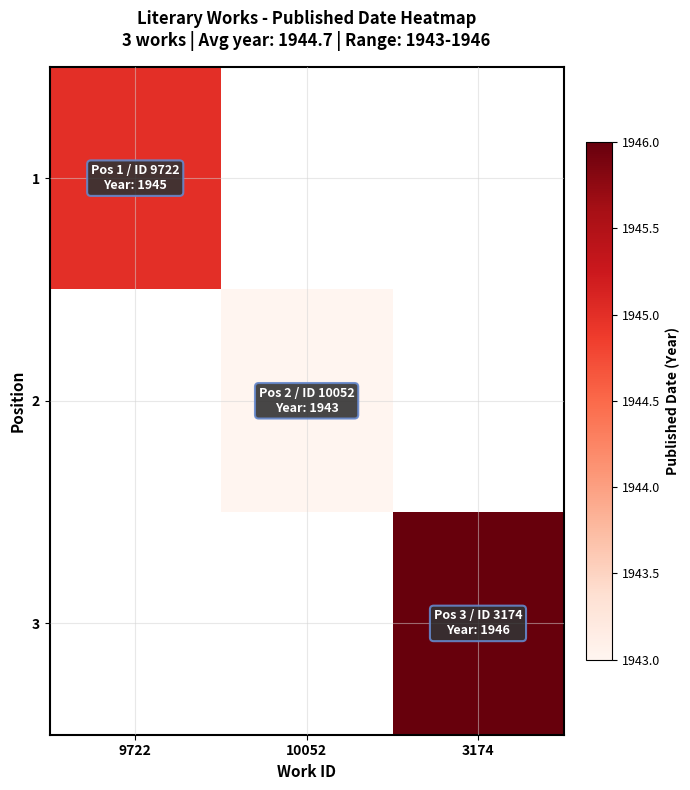

How many distinct data groups are displayed?

3